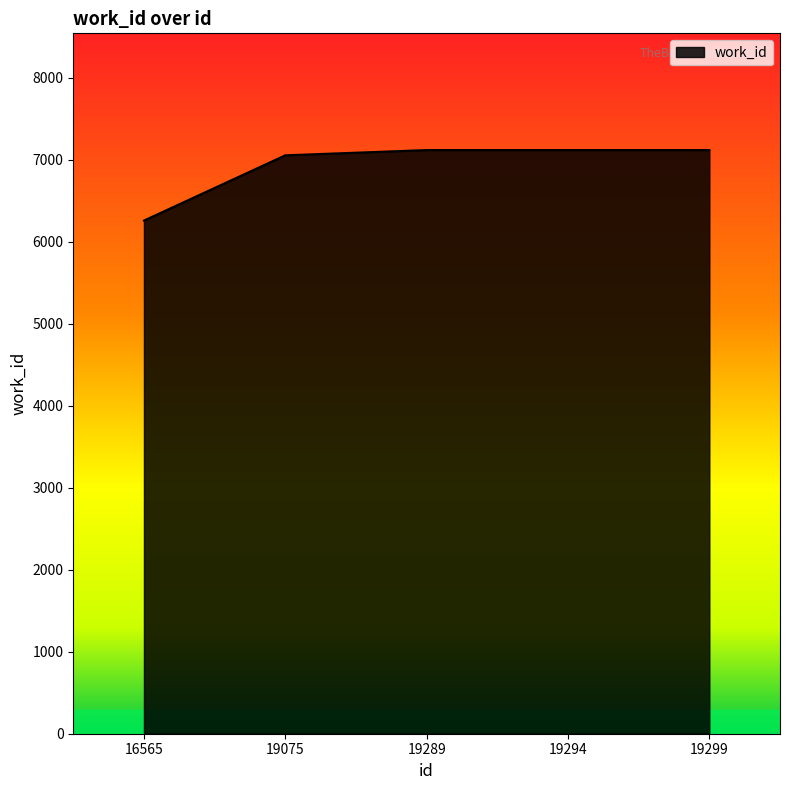

What is the difference between the maximum and minimum values?

860